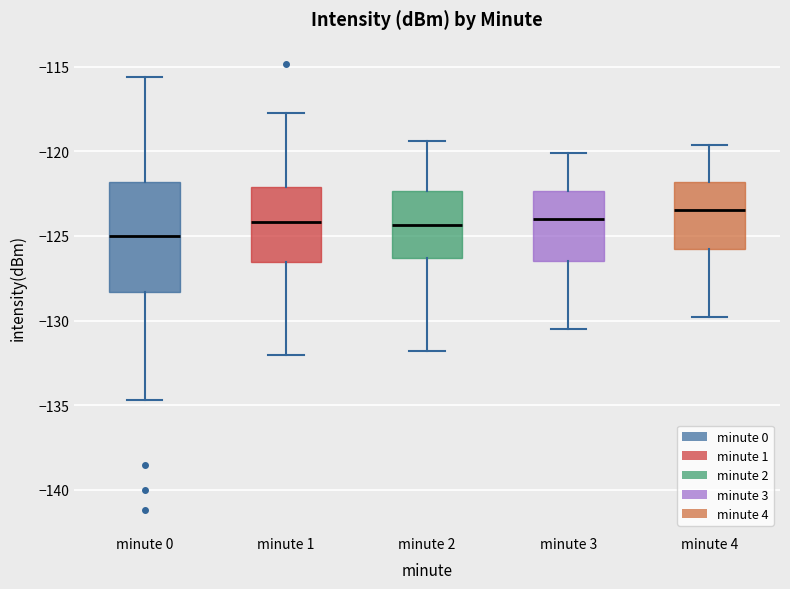

Where is the upper edge of the box for minute 1 on the y-axis? The values are not printed on the chart, so give them approximately, as read against the axis.

-122.0